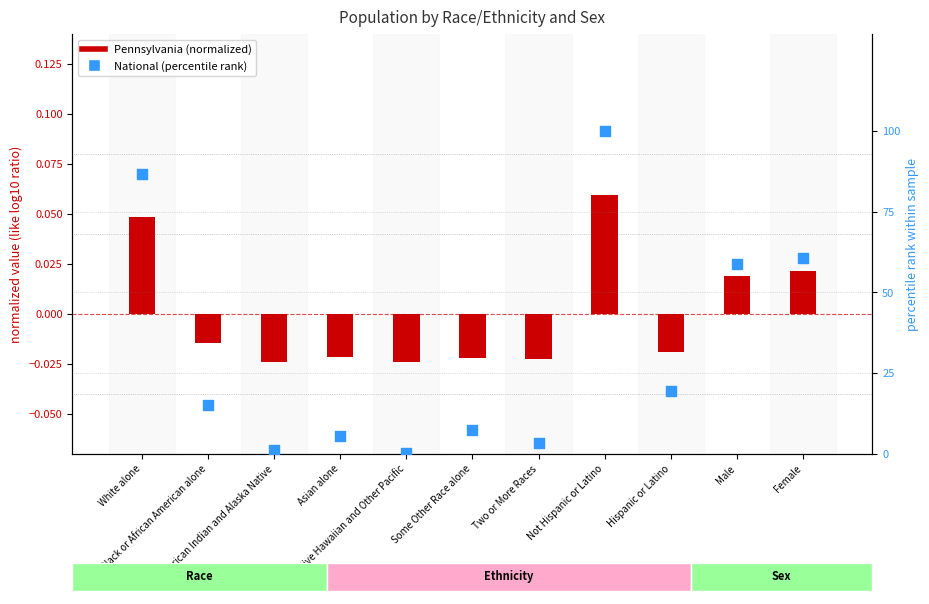

Which series has the widest spread of Y values?

National (percentile rank)